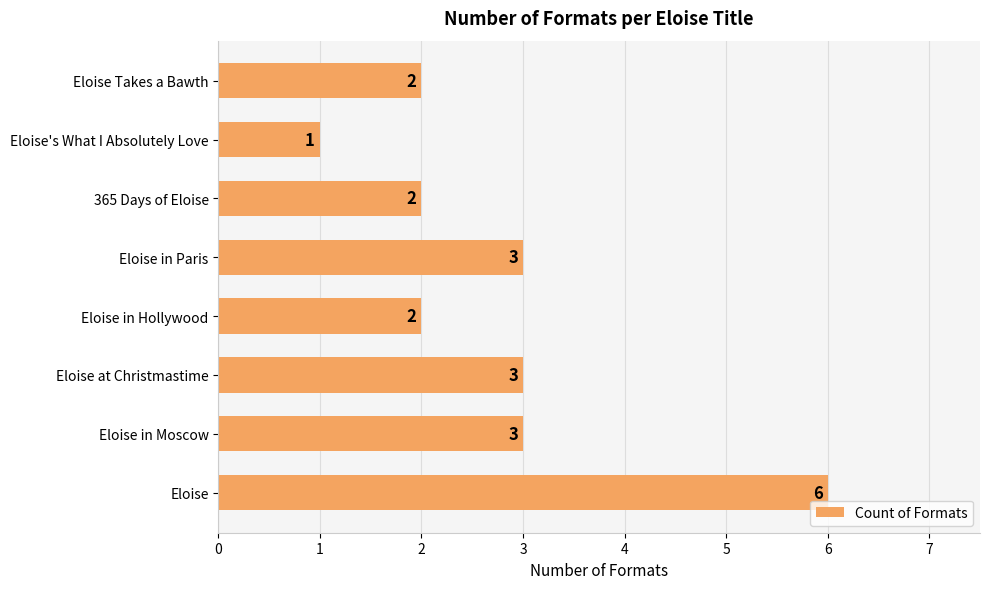

Does the chart contain any negative values?

No